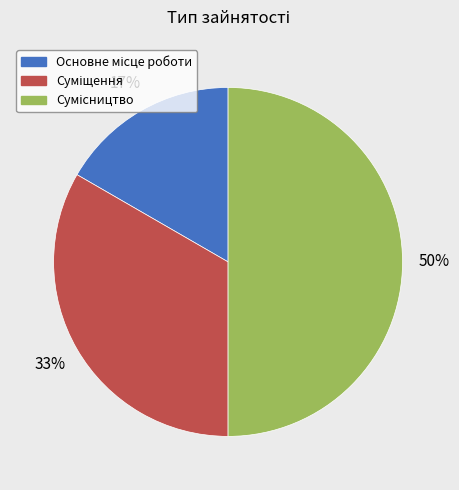

To the nearest percent, what is the average slice percentage?

33%